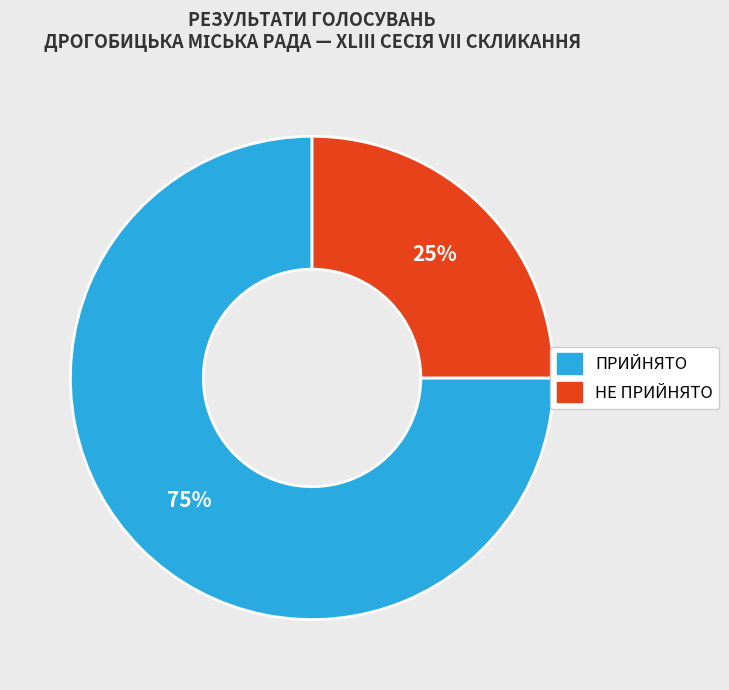

To the nearest percent, what portion does НЕ ПРИЙНЯТО represent?

25%